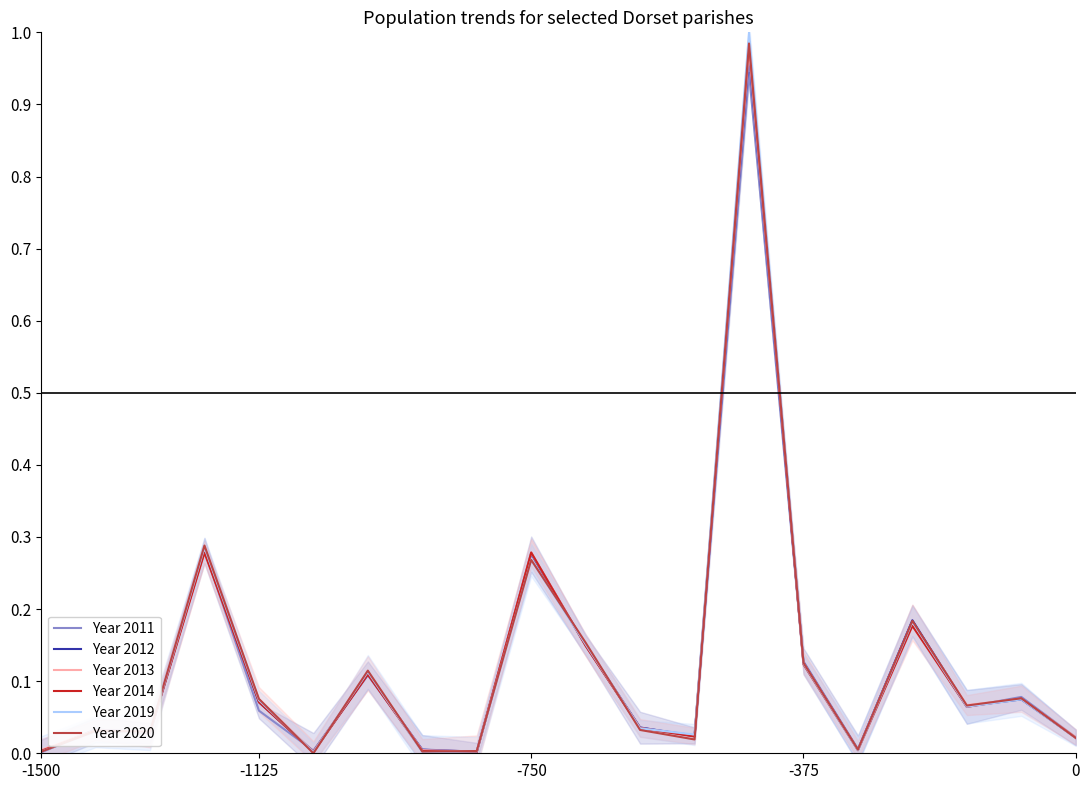

Count the number of data series in this chart.

6